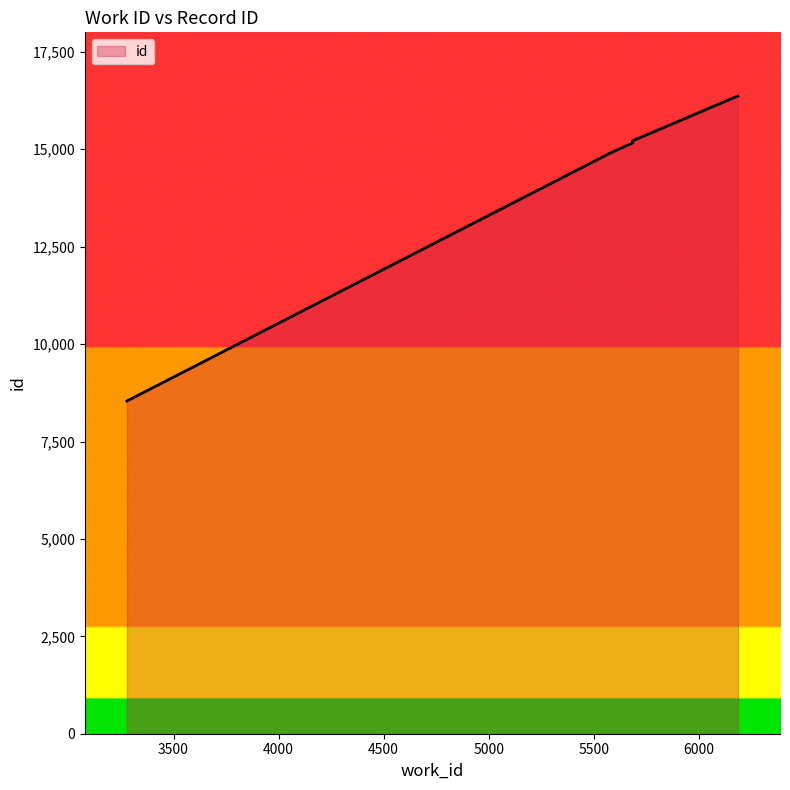

Reading left to right, transcribe all the data shown in this chart.

3278=8539	5574=14889	5574=14891	5574=14892	5685=15160	5685=15184	5685=15196	5685=15216	6184=16362	6187=16365